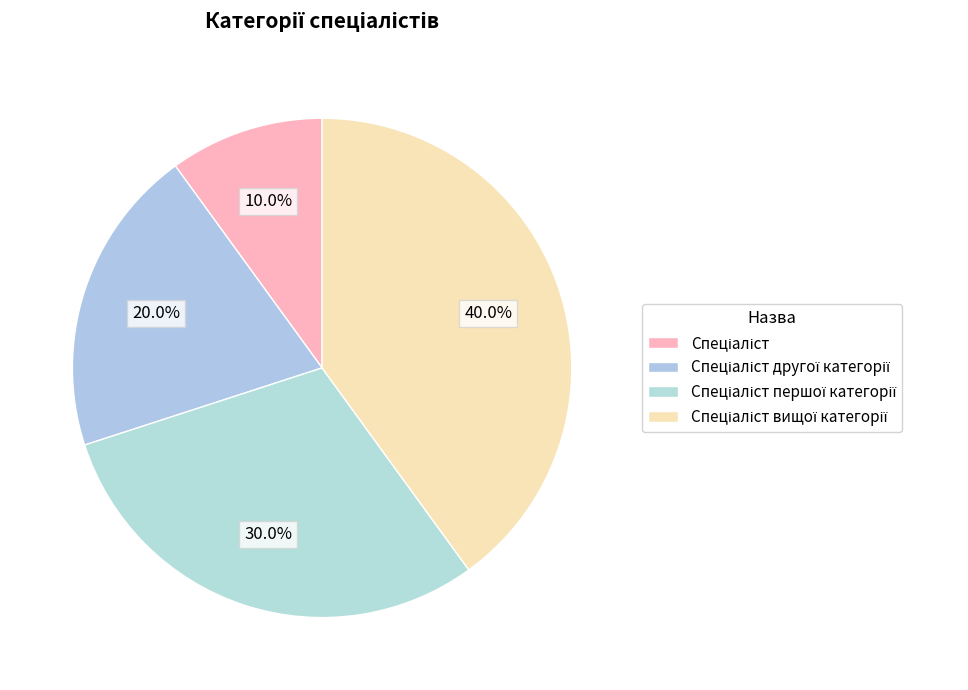

Count the number of slices in the pie.

4